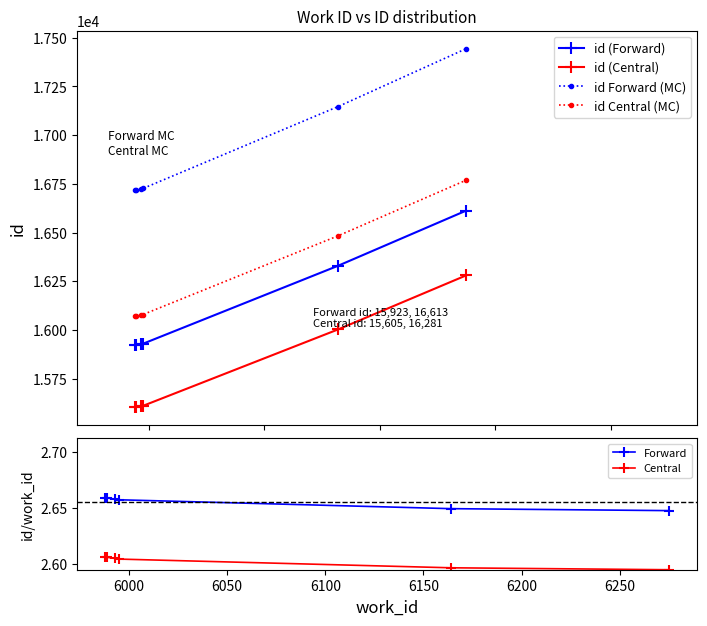

Where is id Forward (MC) nearest to the value 17081?

6150